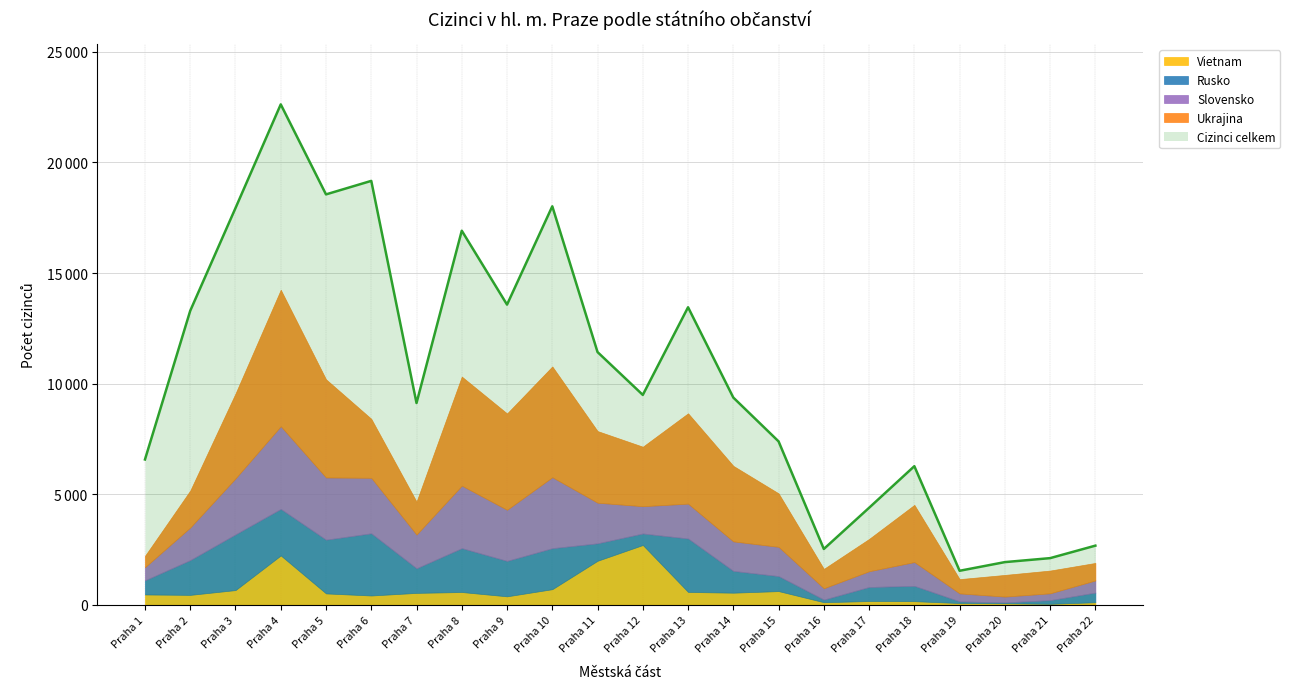

Which series changed the most between Praha 13 and Praha 14?

Cizinci celkem